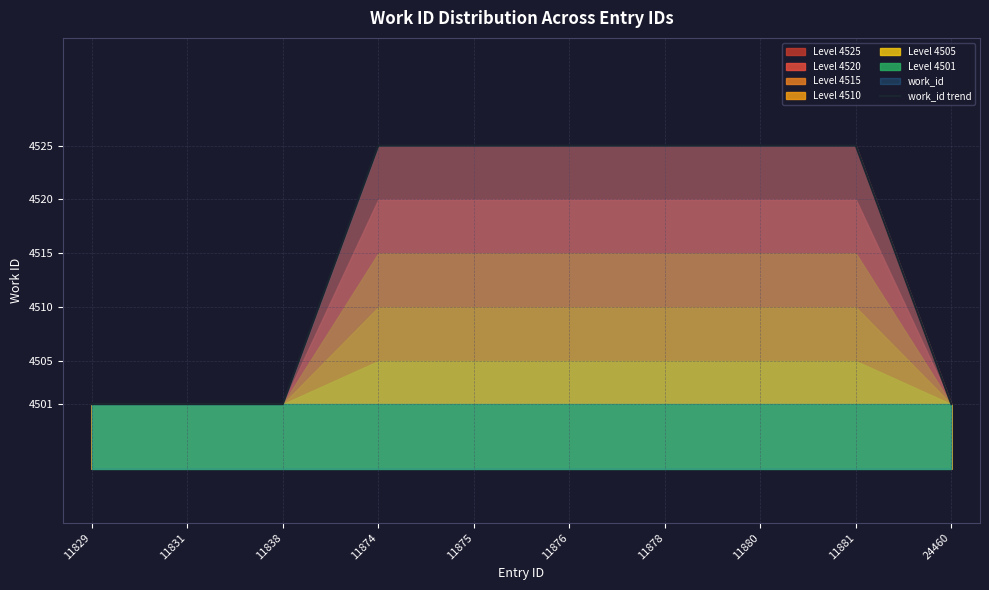

Reading left to right, what are all the values shown in this chart?

11829=4501	11831=4501	11838=4501	11874=4525	11875=4525	11876=4525	11878=4525	11880=4525	11881=4525	24460=4501